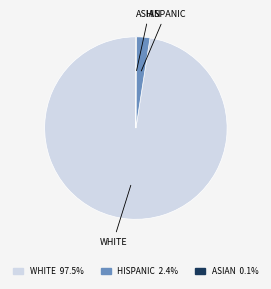

Is there a majority slice in this chart?

Yes